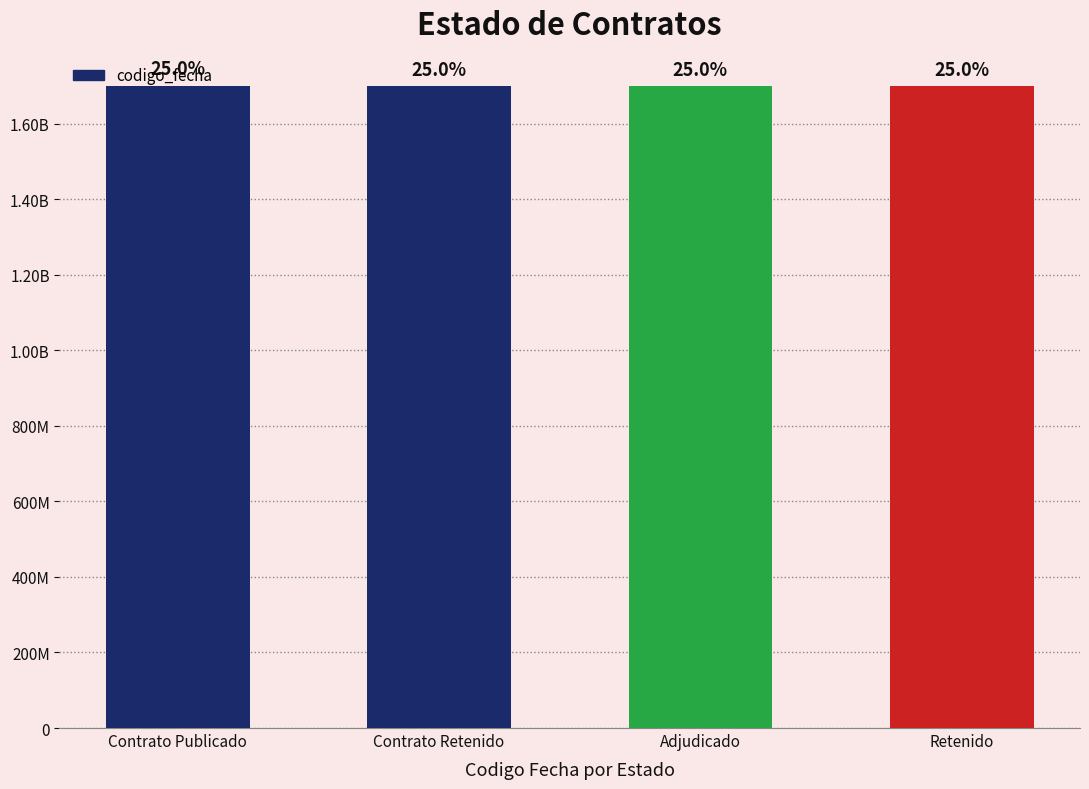

Are the bars horizontal?

No